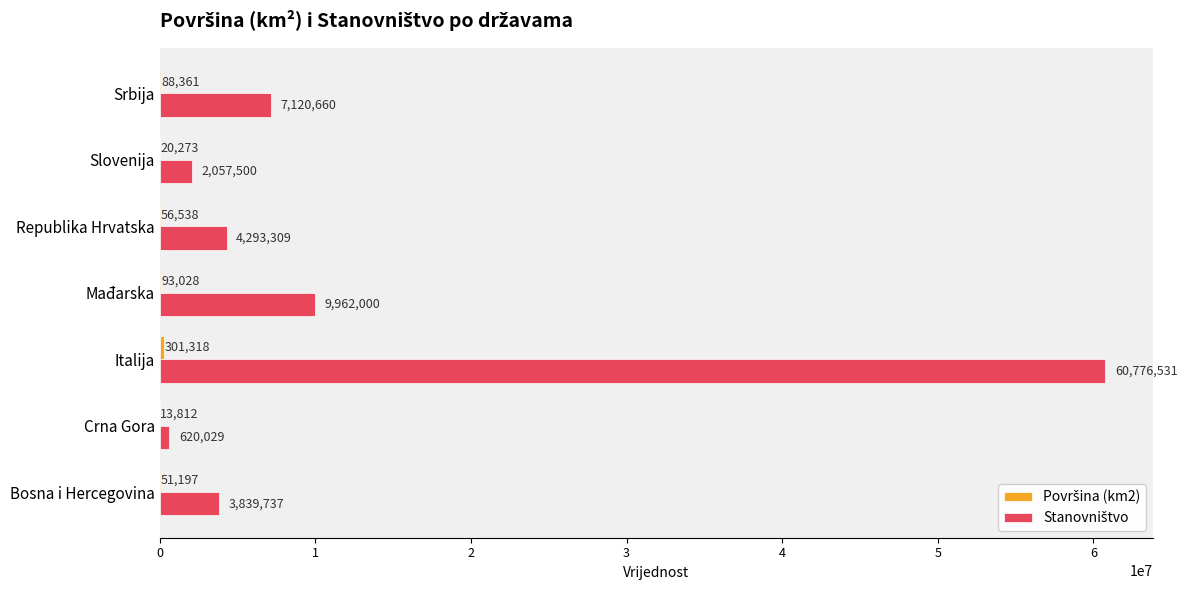

At which category is the sum across all series the highest?

Italija